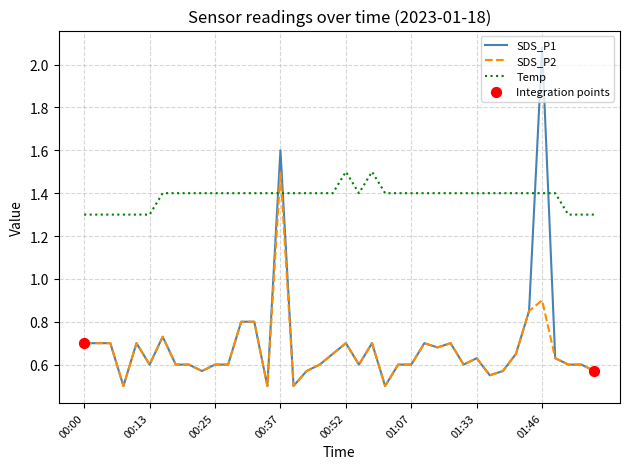

Which series has the largest total across all categories?

Temp